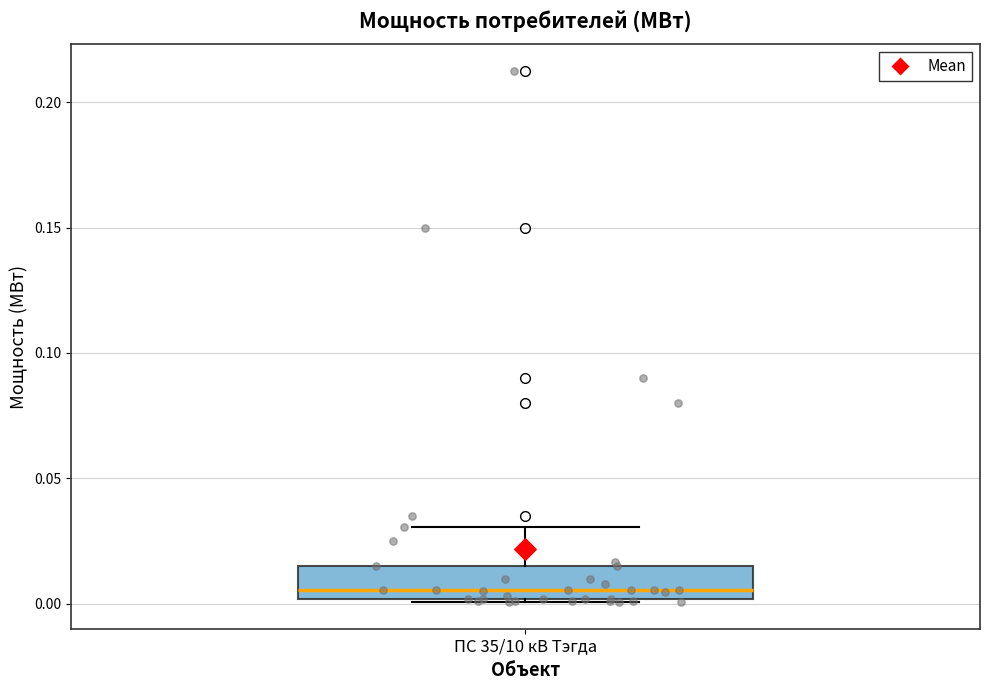

Transcribe this box plot: give where the median line is, the range the box spans, and where the two whiskers end, as read against the y-axis. The values are not printed on the chart, so give them approximately, as read against the axis.

median 0.005, box 0.000 to 0.015, whiskers 0.000 to 0.030